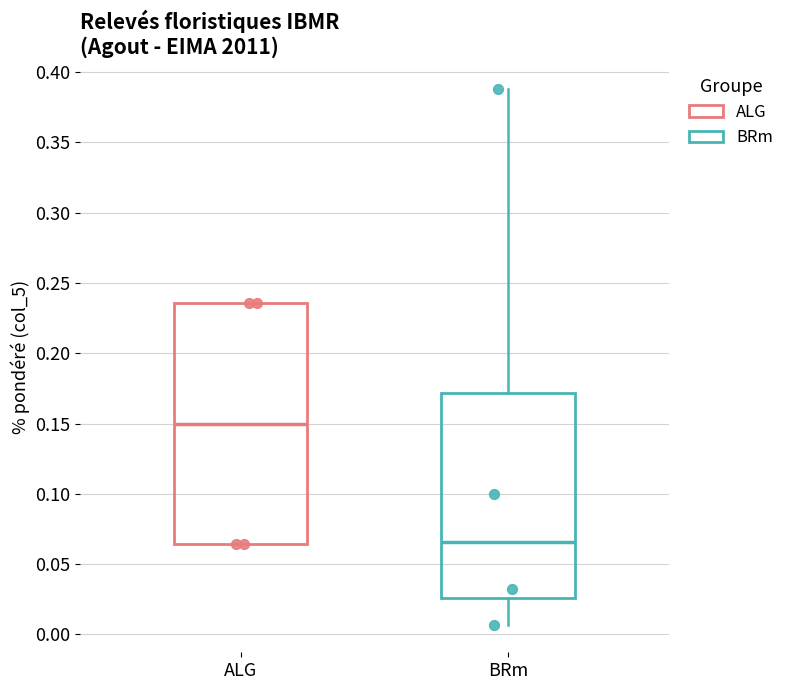

Where is the lower edge of the box for BRm on the y-axis? The values are not printed on the chart, so give them approximately, as read against the axis.

0.025